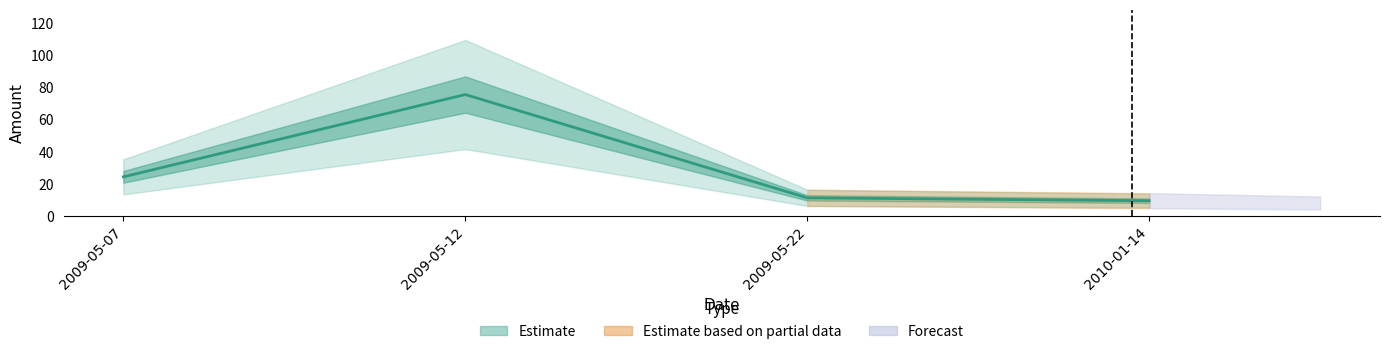

At which category does the chart reach its minimum across all series?

2010-01-14